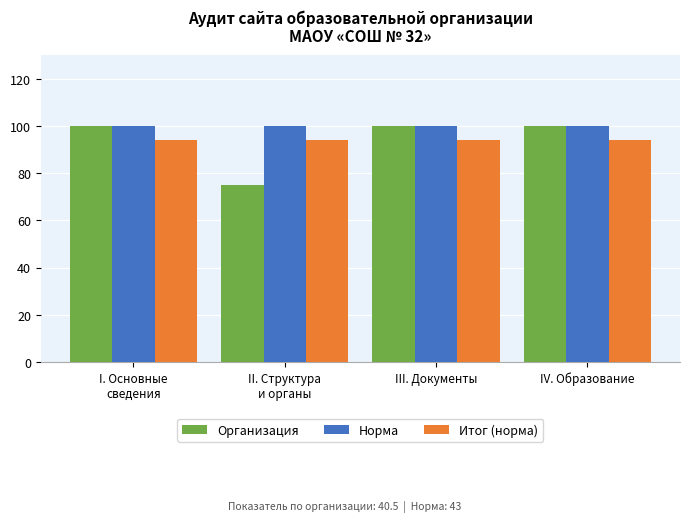

What is the maximum value for Норма?

100.0